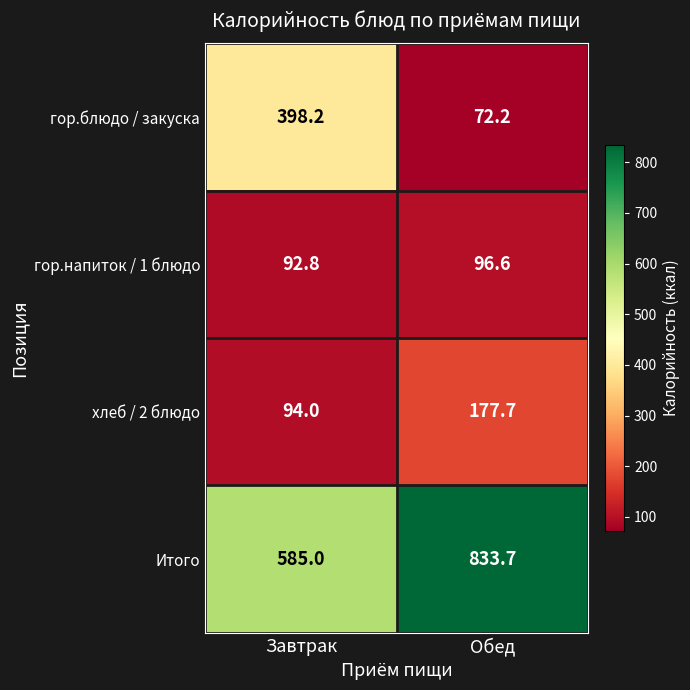

Reading left to right, extract all data points from this chart.

гор.блюдо / закуска: Завтрак=398.2	Обед=72.2
гор.напиток / 1 блюдо: Завтрак=92.8	Обед=96.6
хлеб / 2 блюдо: Завтрак=94.0	Обед=177.7
Итого: Завтрак=585.0	Обед=833.7